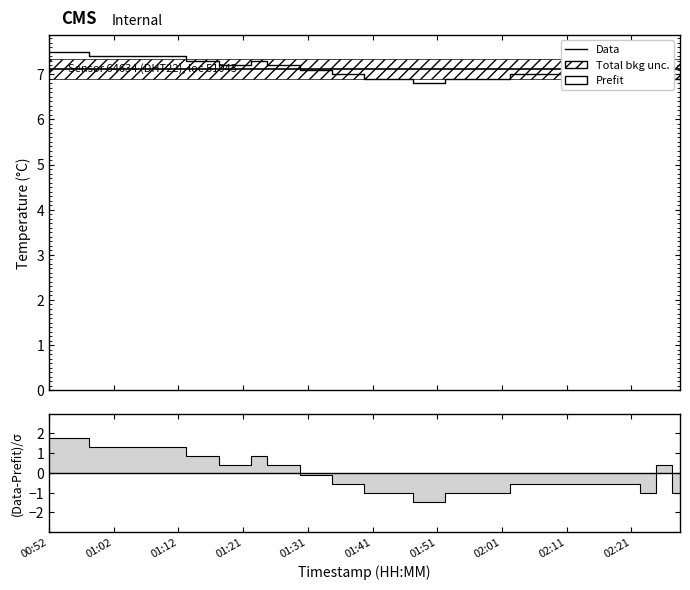

Which category has the highest value across all series?

00:52